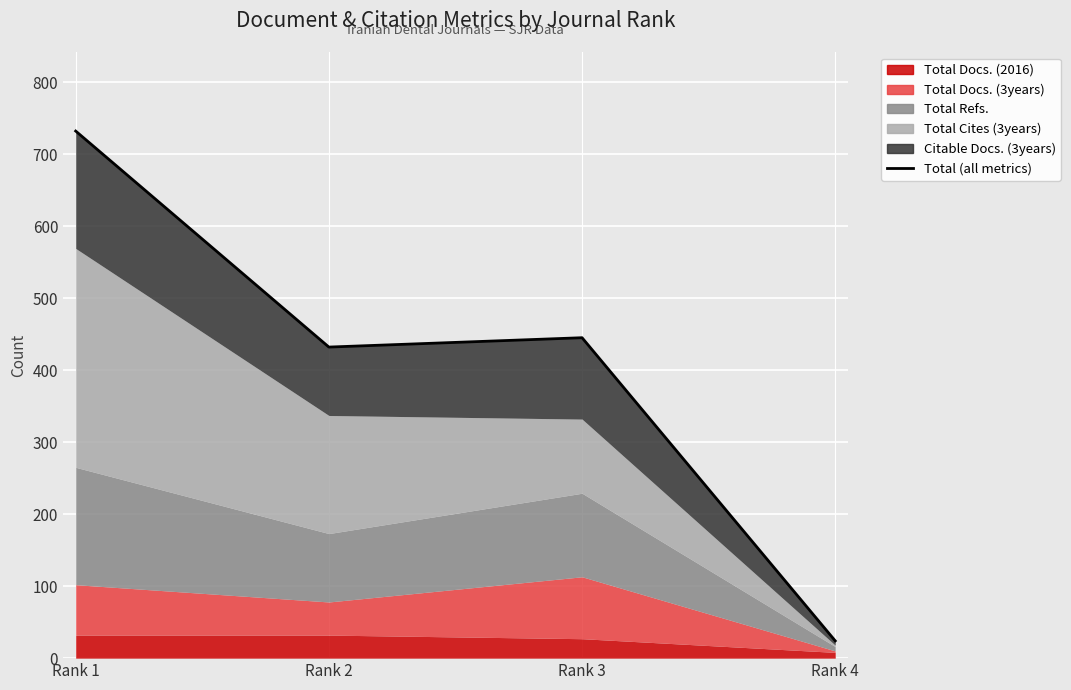

At which label does the data first exceed 445?

Rank 1